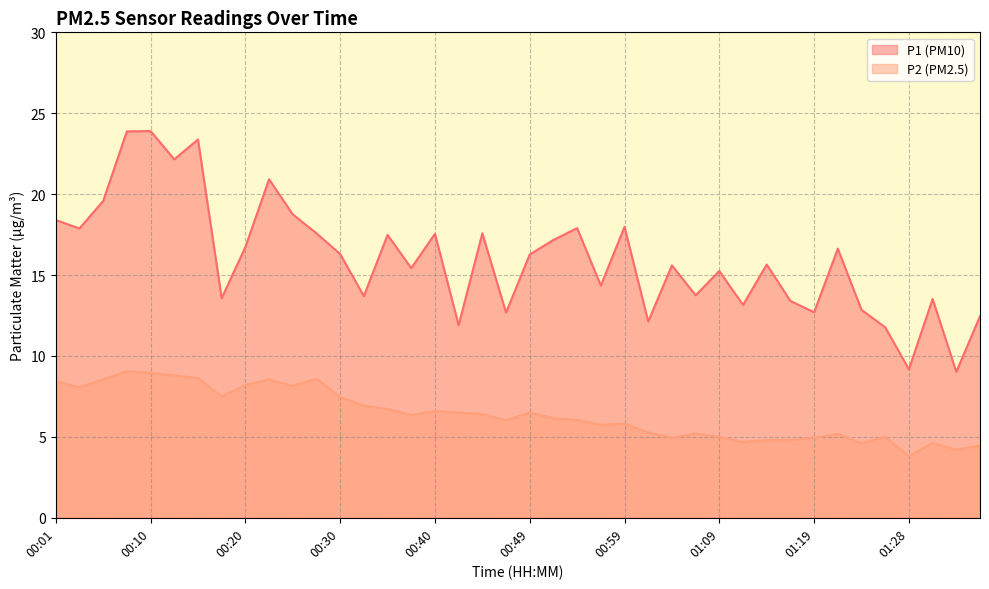

The P1 series shows 20.7 at 01:31. True or false?

False